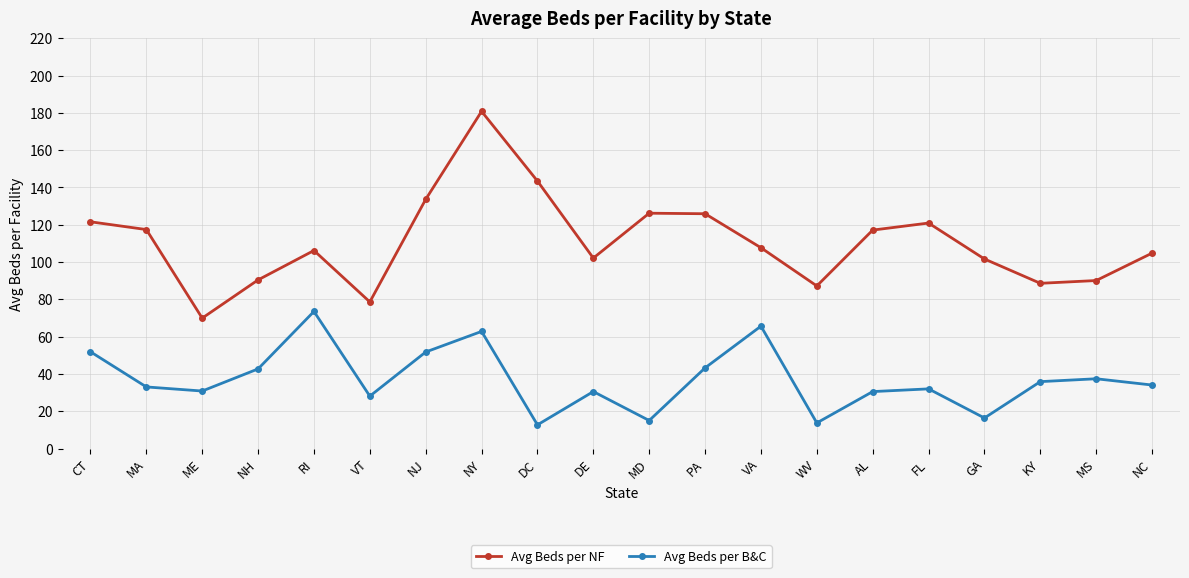

What is the sum of the Avg Beds per B&C values at MS and KY?

73.3